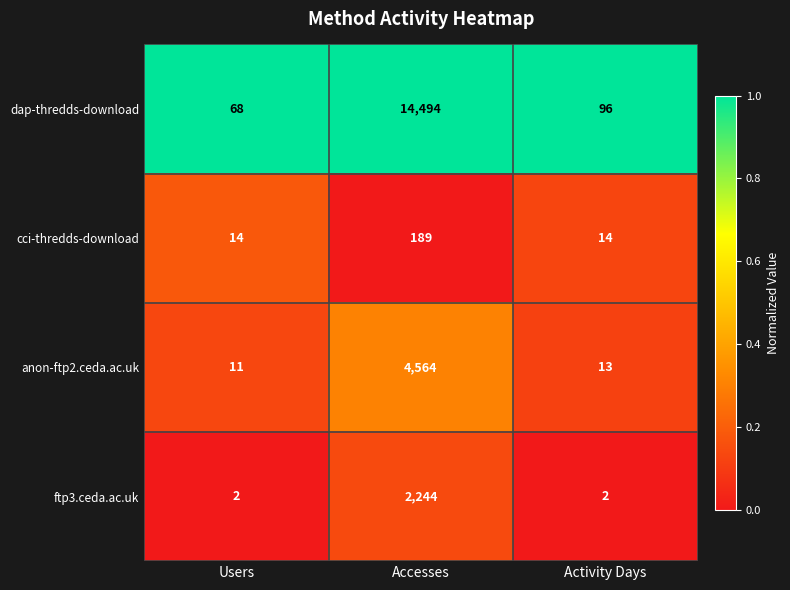

What is the highest value of the anon-ftp2.ceda.ac.uk series?

4564